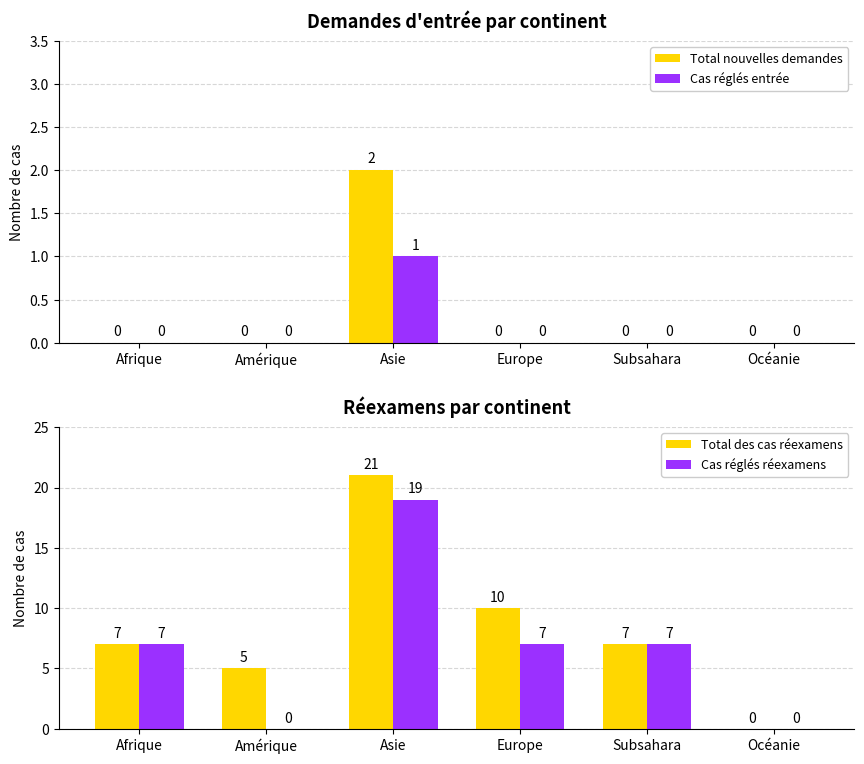

At which category is the sum across all series the highest?

Asie